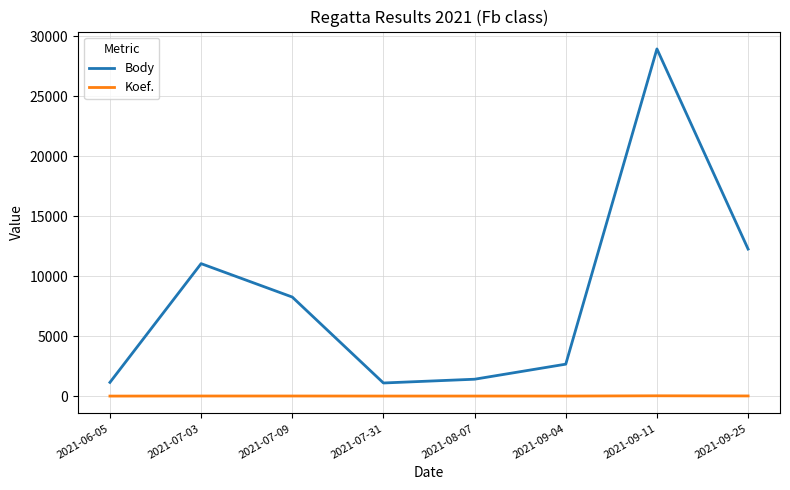

Which series has the largest range (max minus min)?

Body